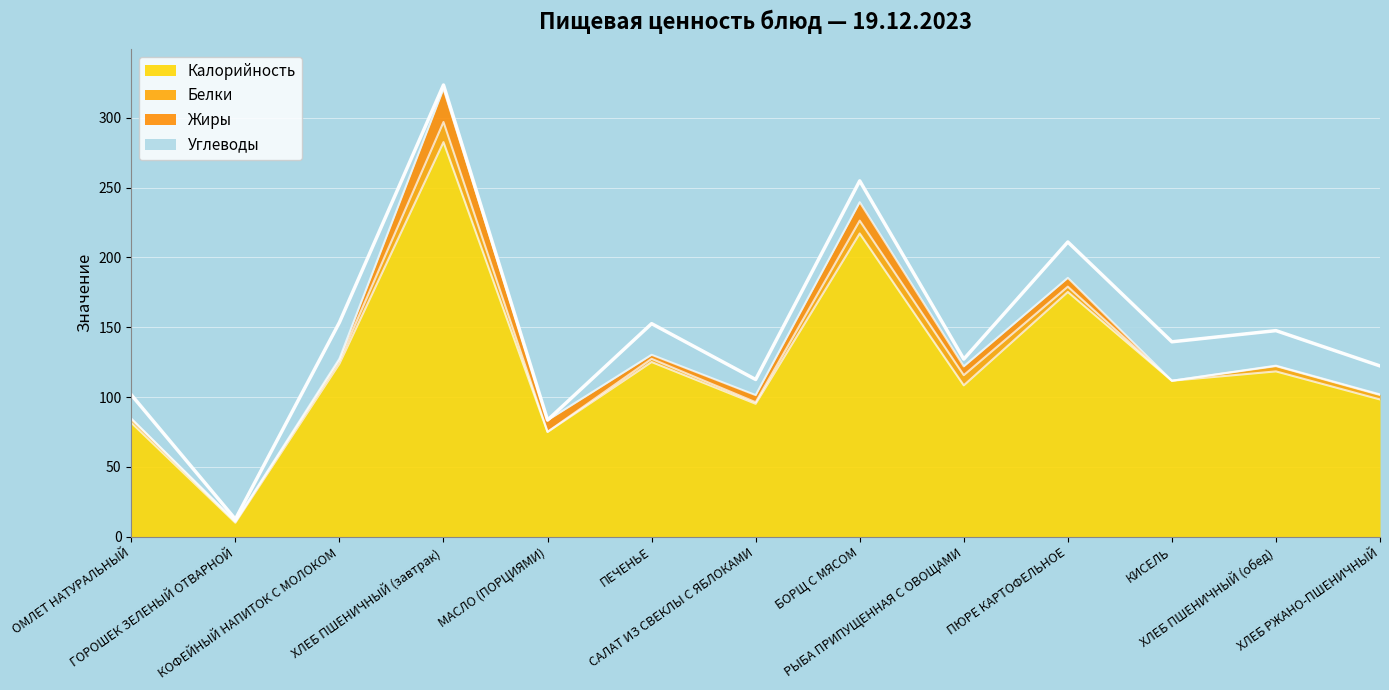

The value of Белки at ХЛЕБ ПШЕНИЧНЫЙ (завтрак) is 23.4. True or false?

False